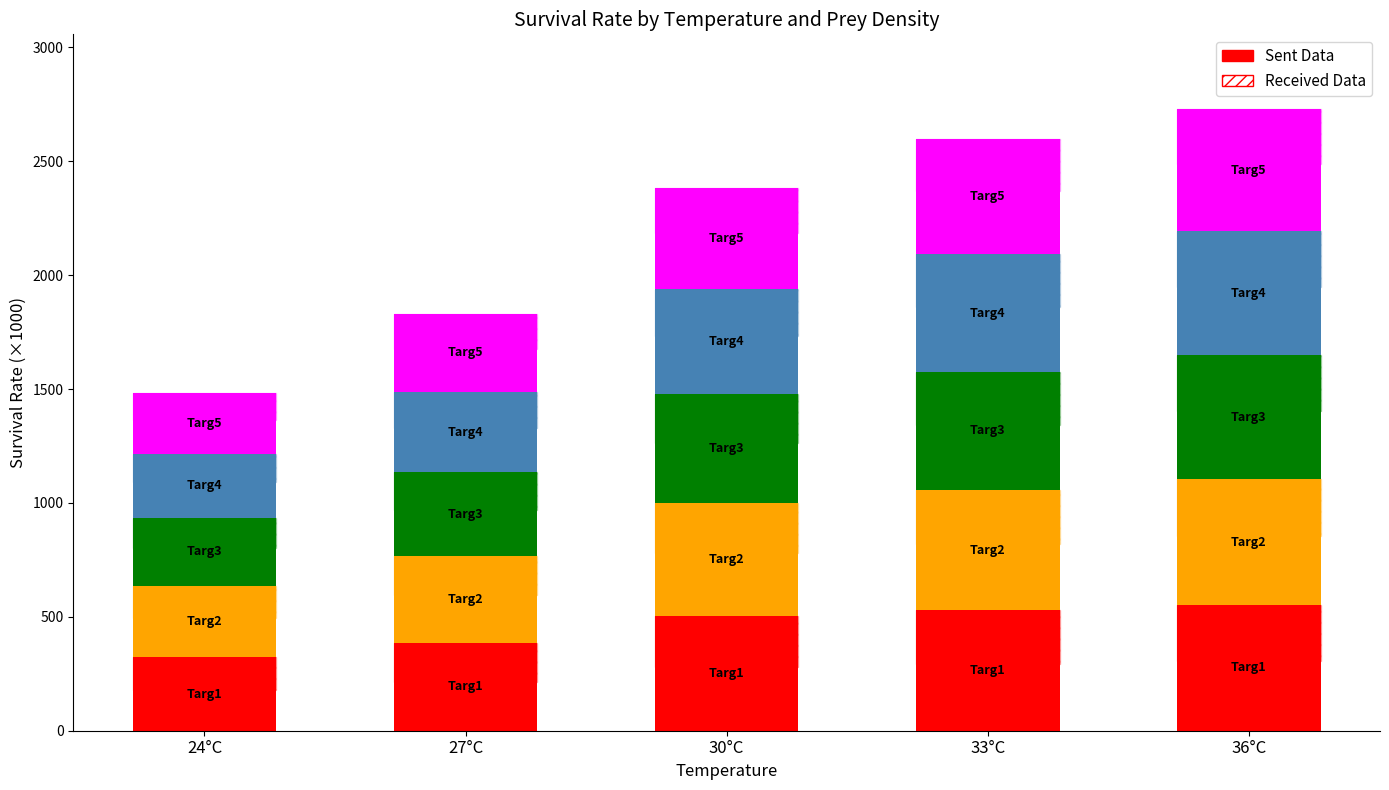

What is the minimum value shown in the chart?

268